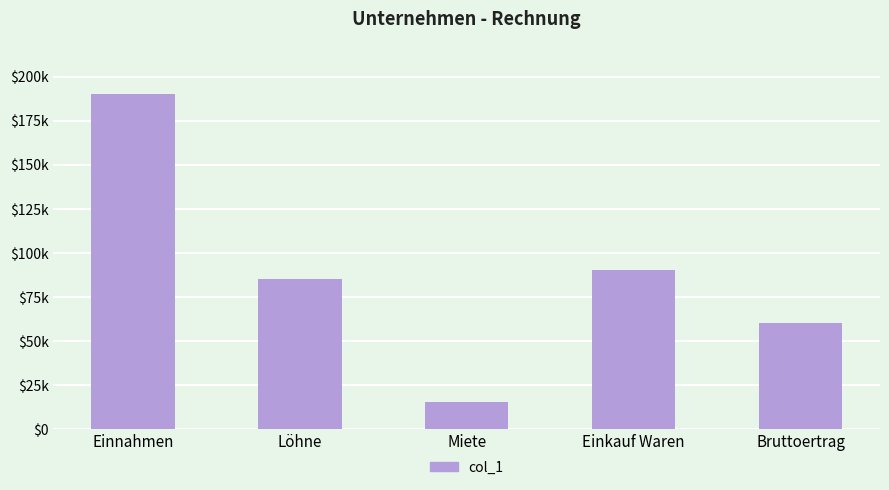

Are the bars horizontal?

No